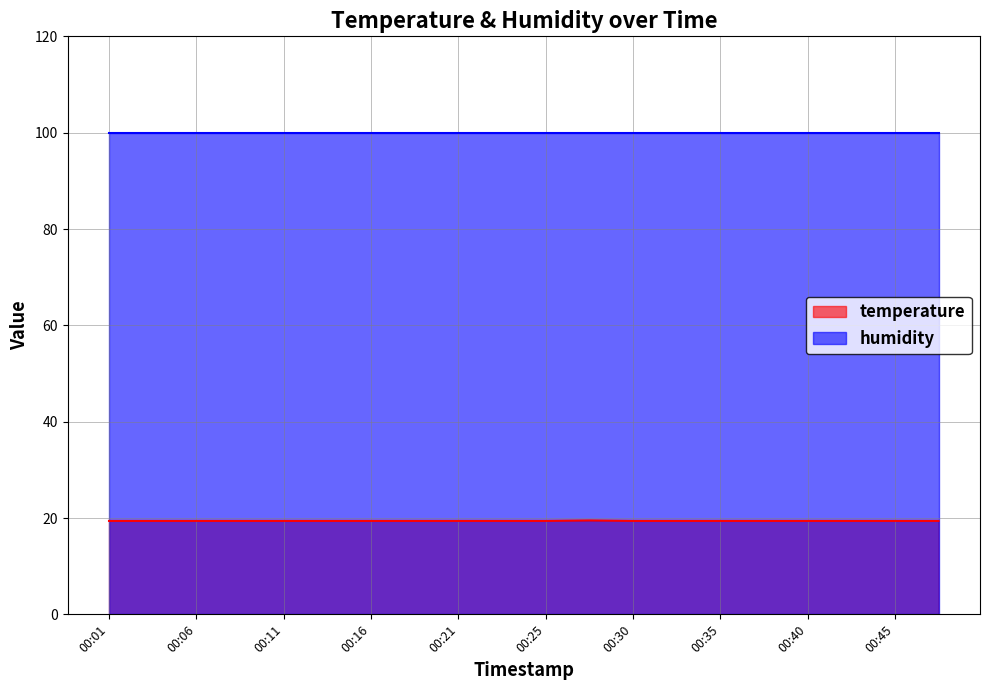

How many interior local peaks (higher than both neighbors) does the data have?

1